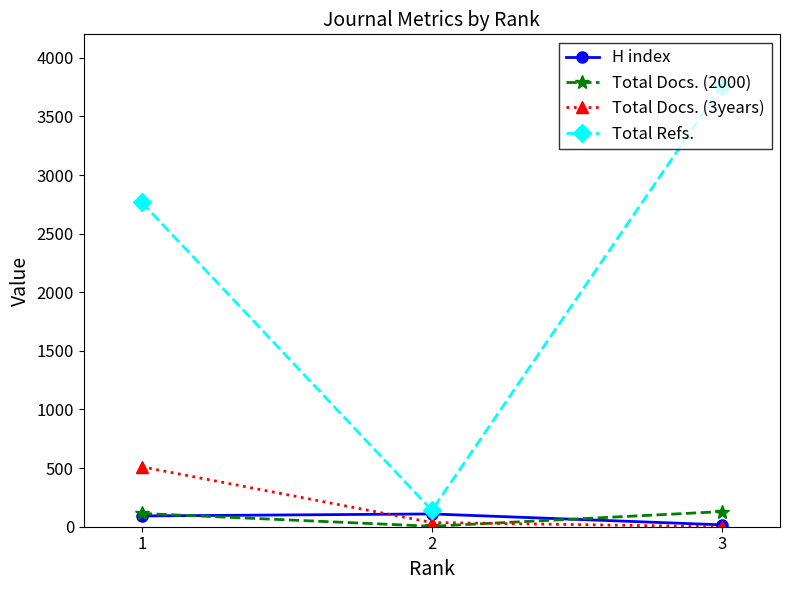

Between 1 and 3, which series saw the biggest shift?

Total Refs.